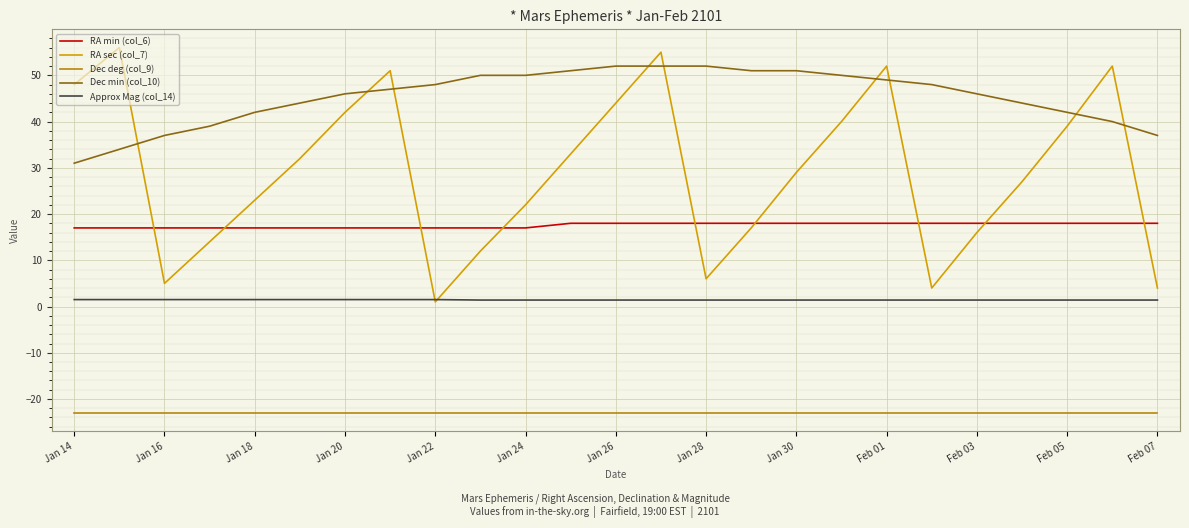

True or false: Dec min (col_10) and RA min (col_6) cross at least once.

False